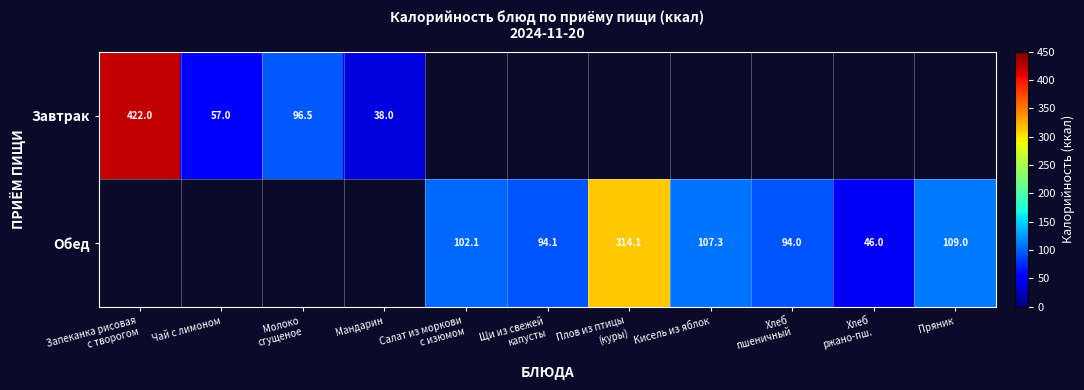

At how many categories does at least one series exceed 174?

2